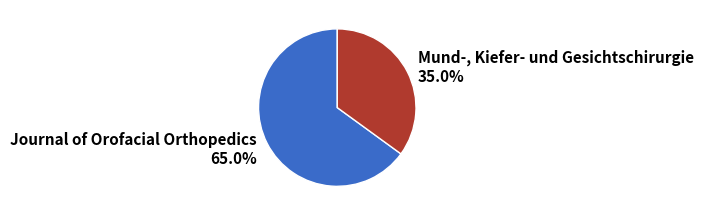

What percentage do Mund-, Kiefer- und Gesichtschirurgie and Journal of Orofacial Orthopedics together represent?

100.0%